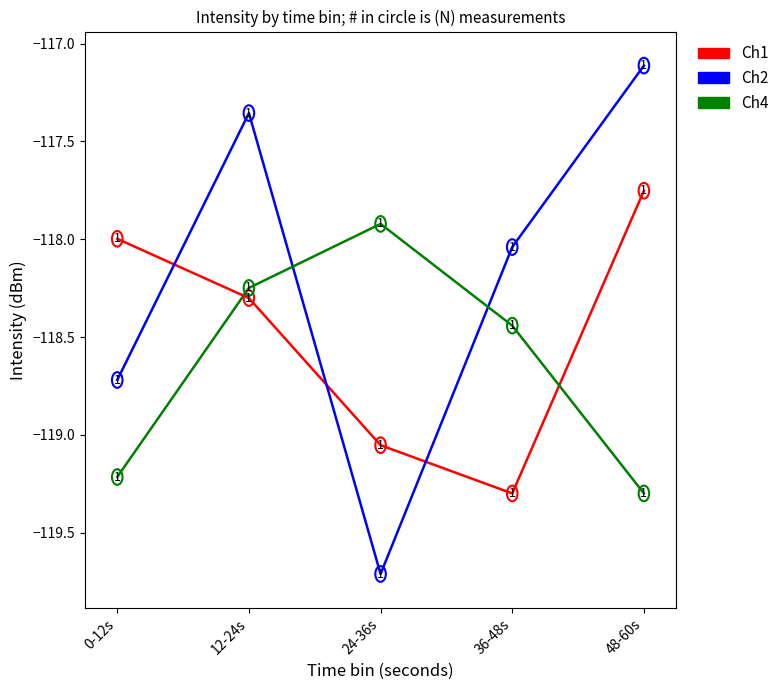

What position from the left is 12-24s?

2